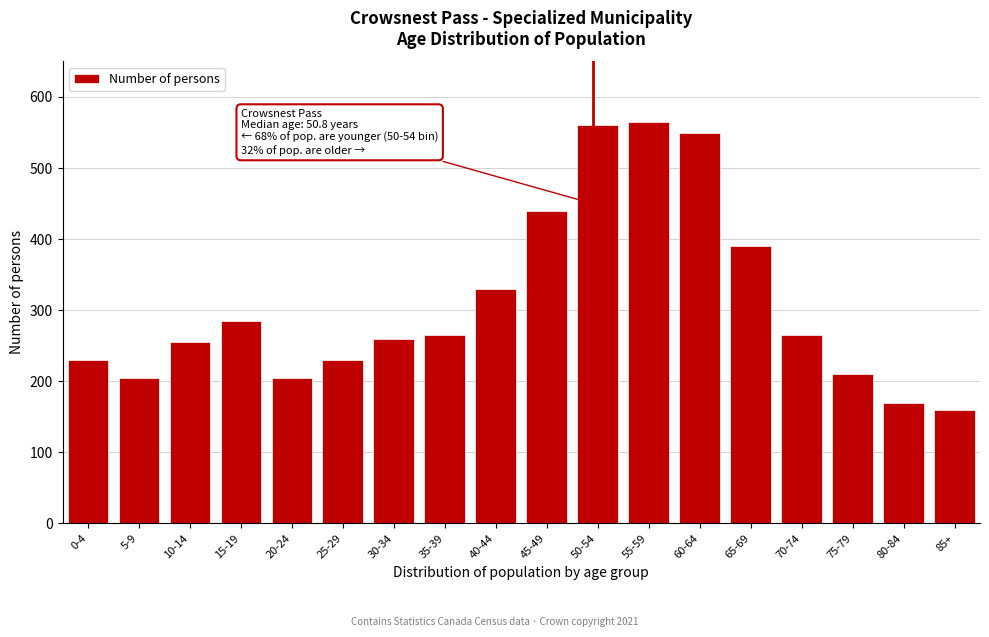

Reading left to right, list all the values displayed in this chart.

230	205	255	285	205	230	260	265	330	440	560	565	550	390	265	210	170	160